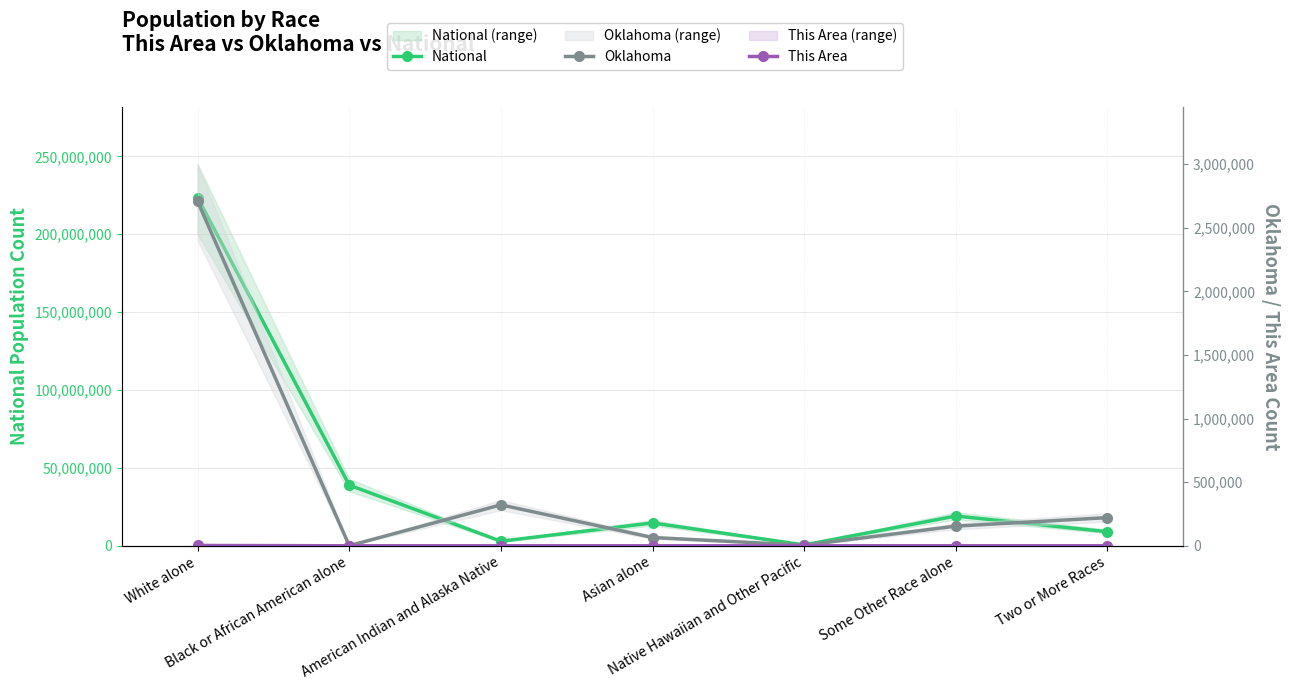

Is it true that This Area equals 0 at Native Hawaiian and Other Pacific?

True